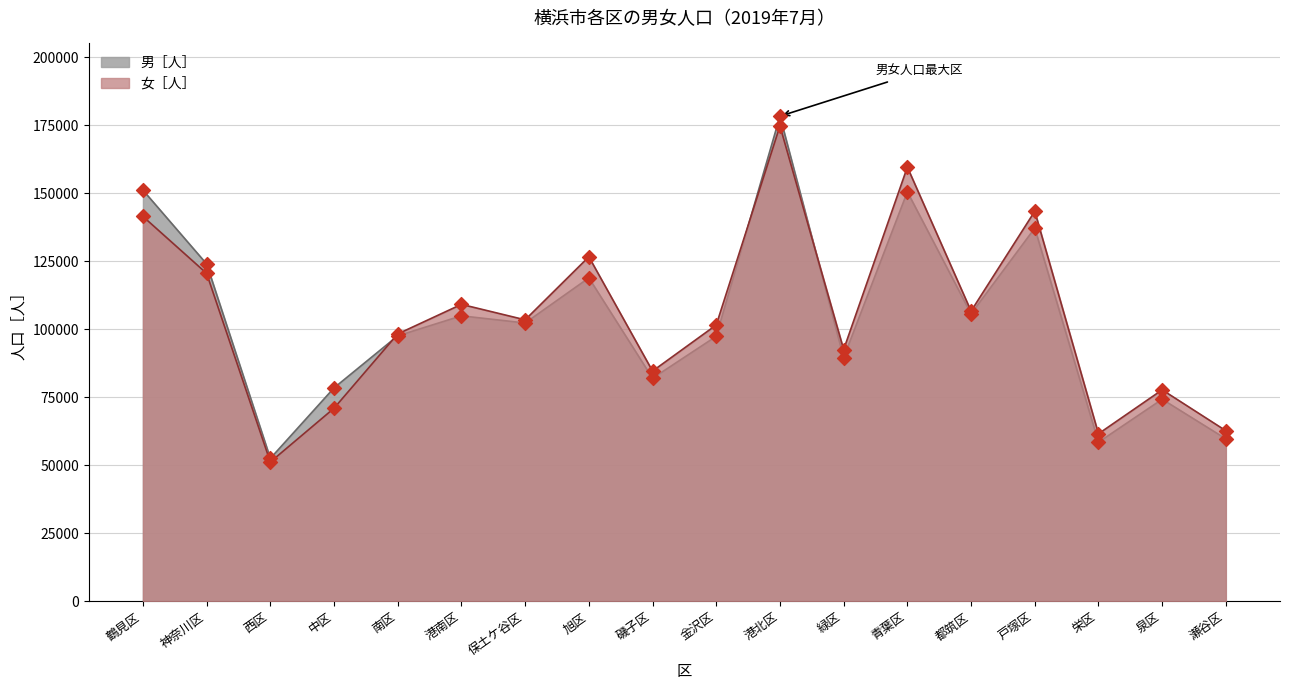

What is the total value across all series at 南区?

195795